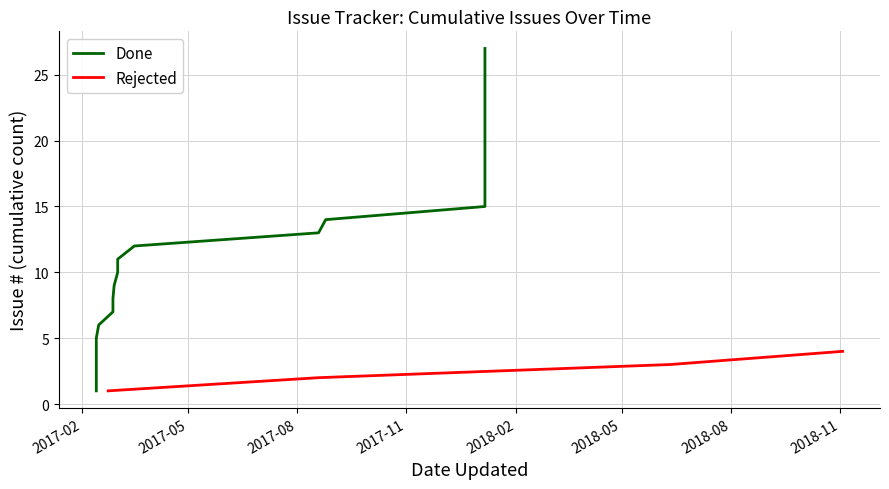

True or false: Rejected has more than 1 interior local peaks.

False